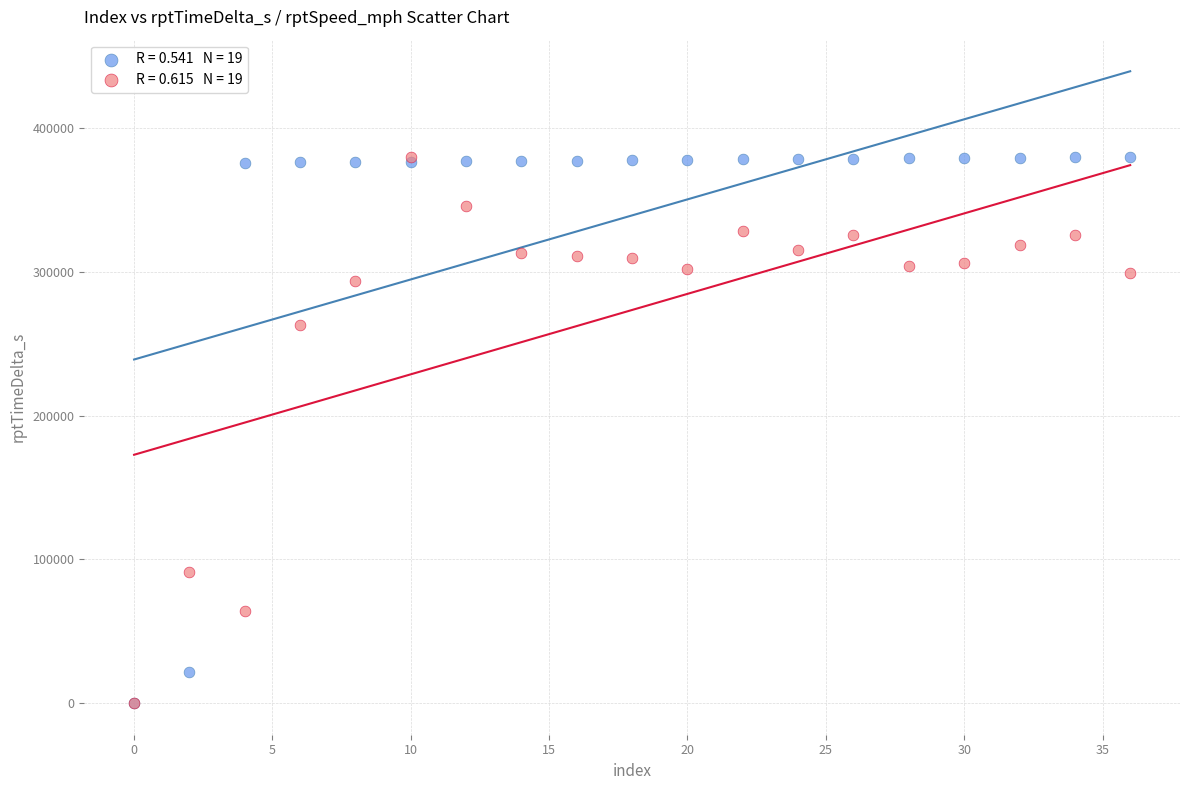

Across all series, what Y value is closest to 189886?

263025.2